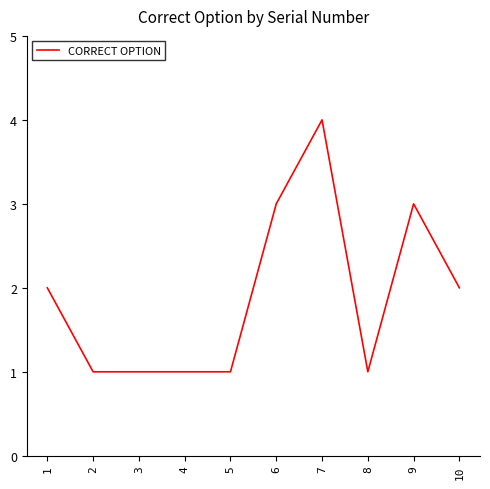

True or false: there are more than 0 points higher than both neighbors.

True